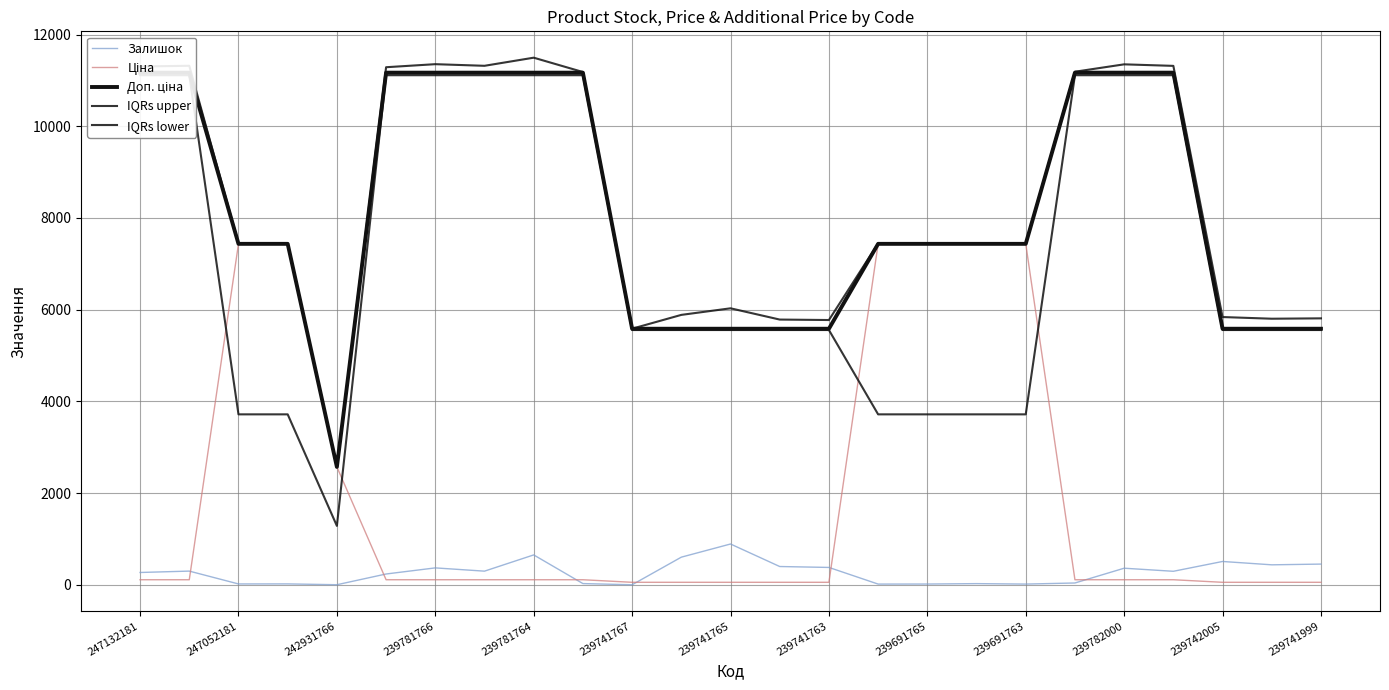

The Залишок series shows 407.6 at 247052181. True or false?

False